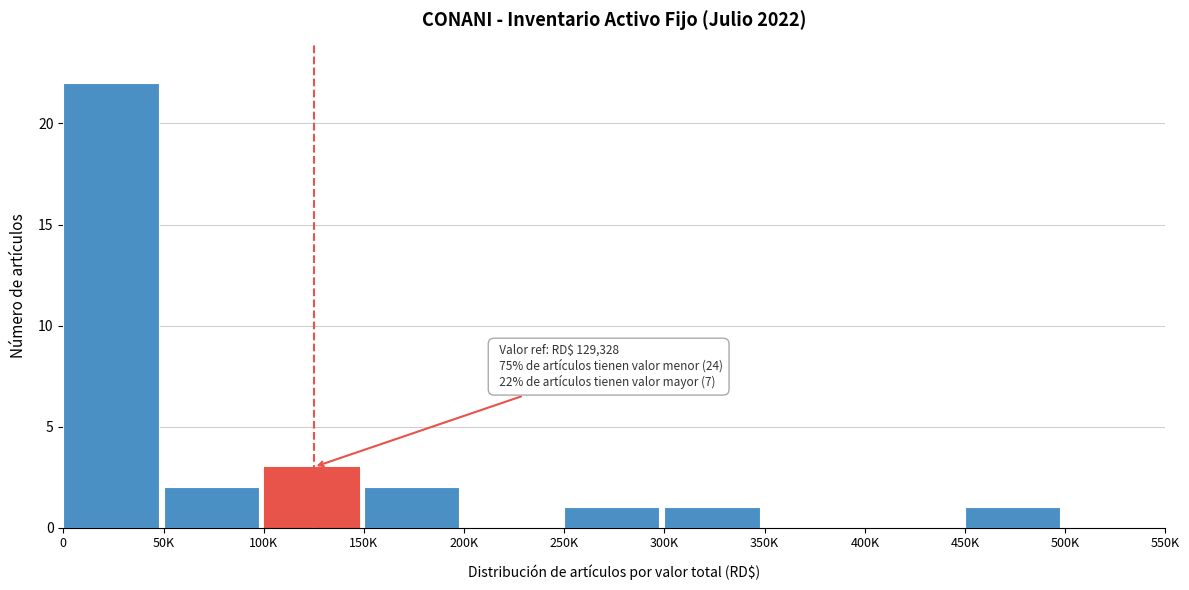

Reading left to right, transcribe all the data shown in this chart.

0=22	50K=2	100K=3	150K=2	200K=0	250K=1	300K=1	350K=0	400K=0	450K=1	500K=0